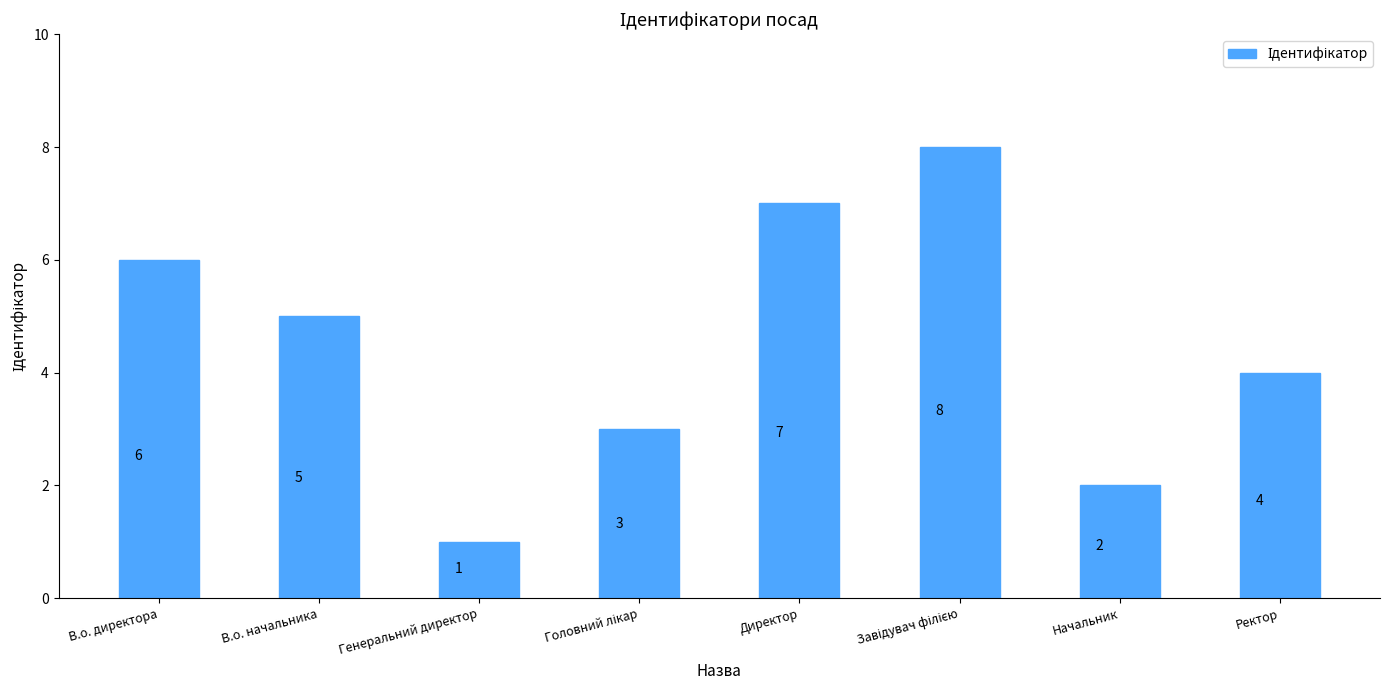

Where does the data first go above 5?

В.о. директора